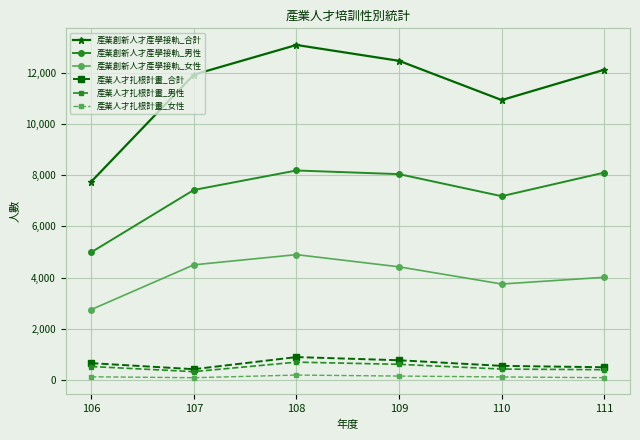

What is the maximum value shown in the chart?

13075